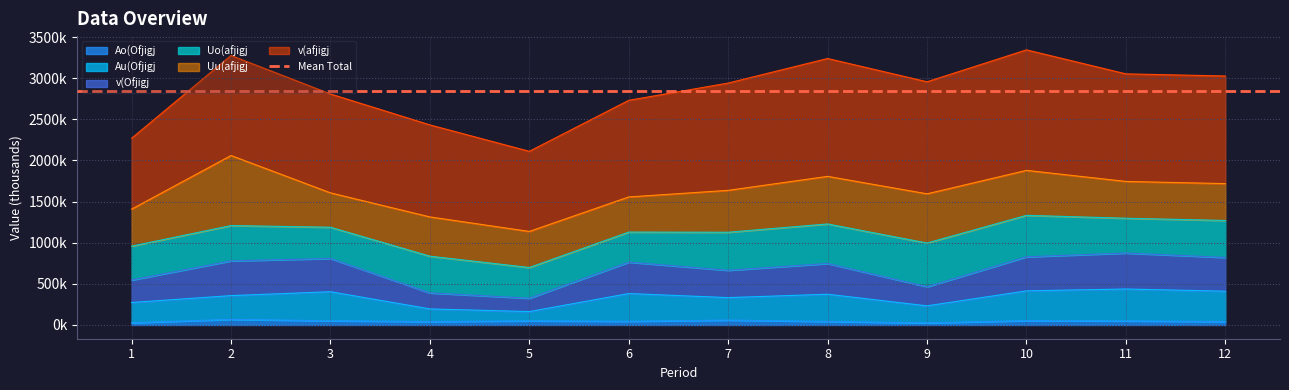

What is the difference between the maximum and minimum values in the Au(Ofjigj series?

274.7